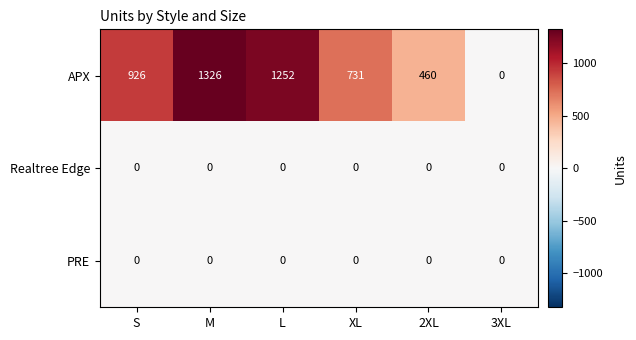

Reading left to right, list all the values displayed in this chart.

APX: 926	1326	1252	731	460	0
Realtree Edge: 0	0	0	0	0	0
PRE: 0	0	0	0	0	0